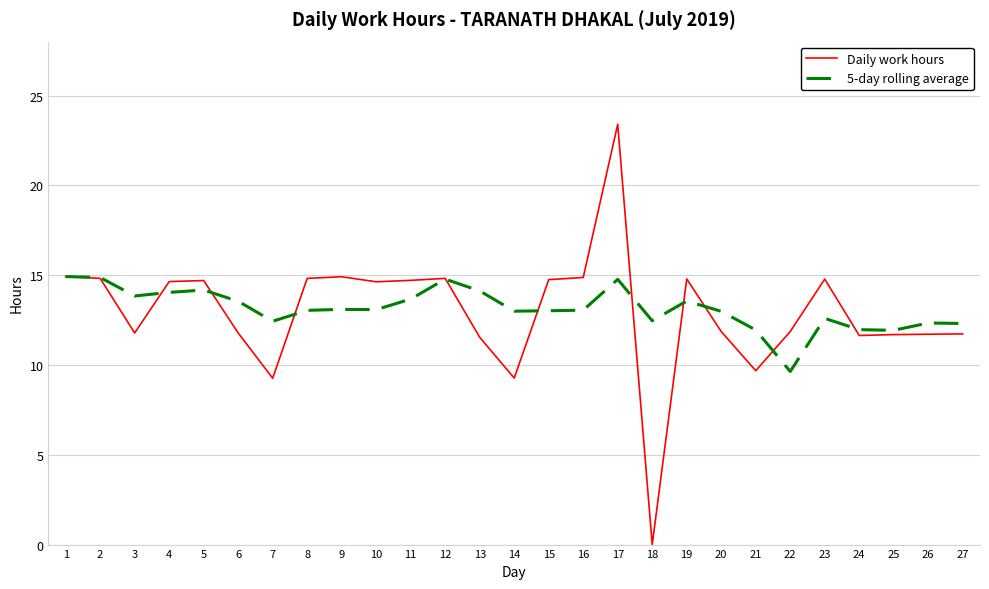

At which category does Daily work hours reach its first local valley?

3